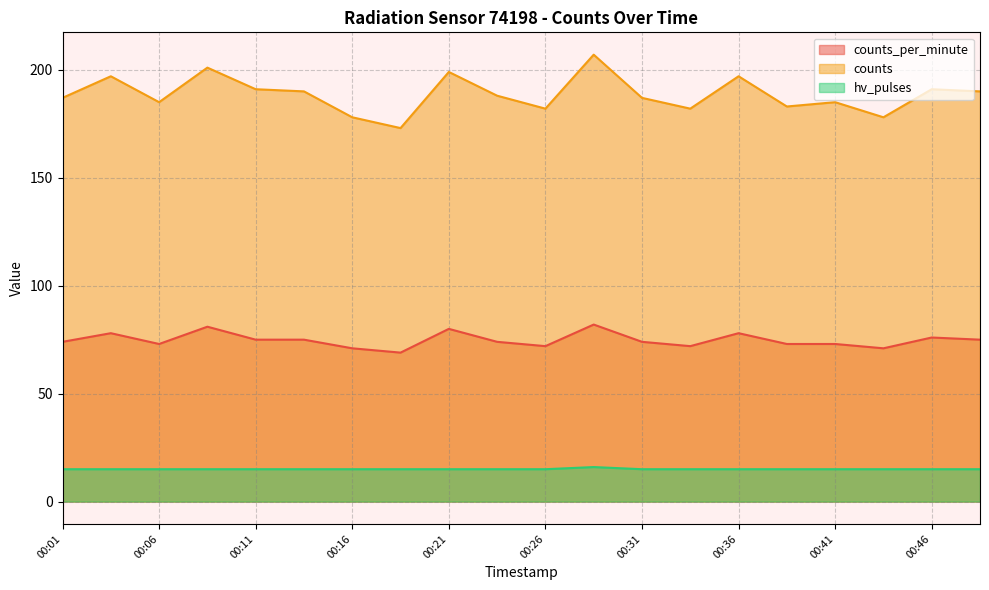

The hv_pulses series shows 15 at 00:03. True or false?

True